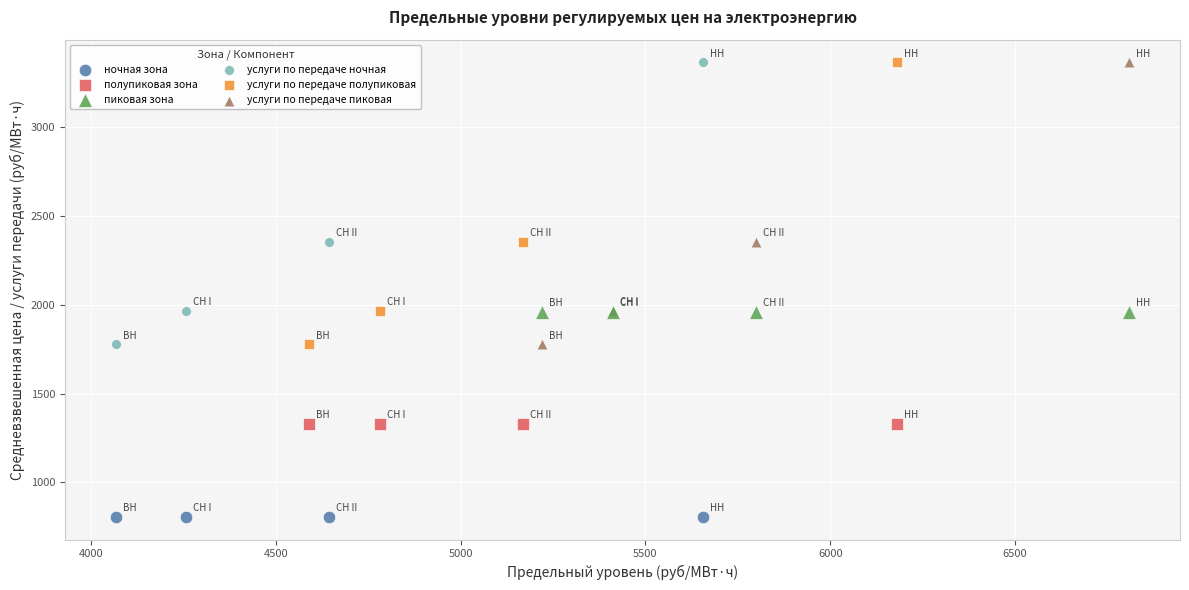

Which series reaches the minimum Y coordinate?

ночная зона